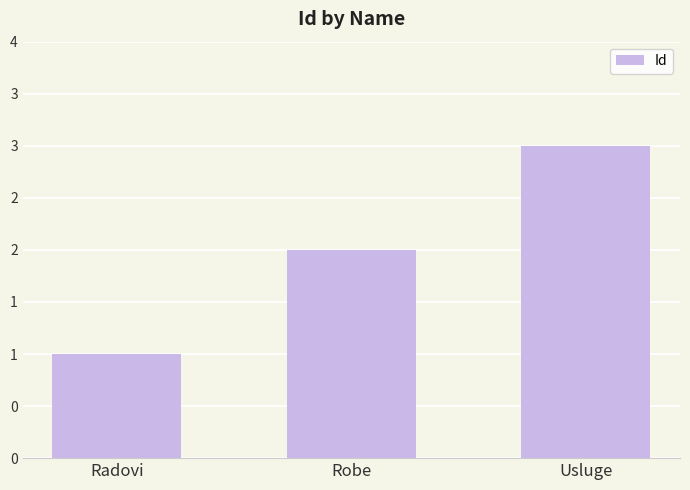

Are the bars horizontal?

No